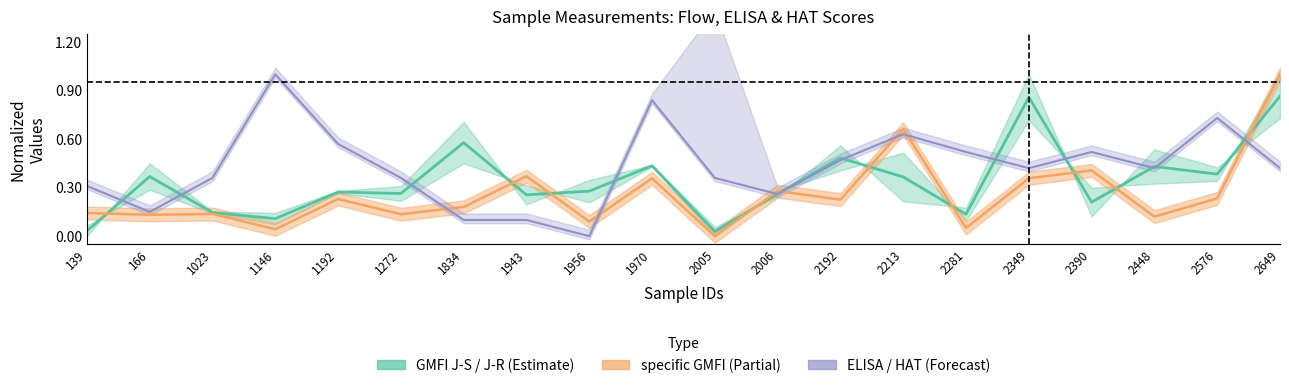

The ELISA scores series shows 0.7 at 2576. True or false?

True